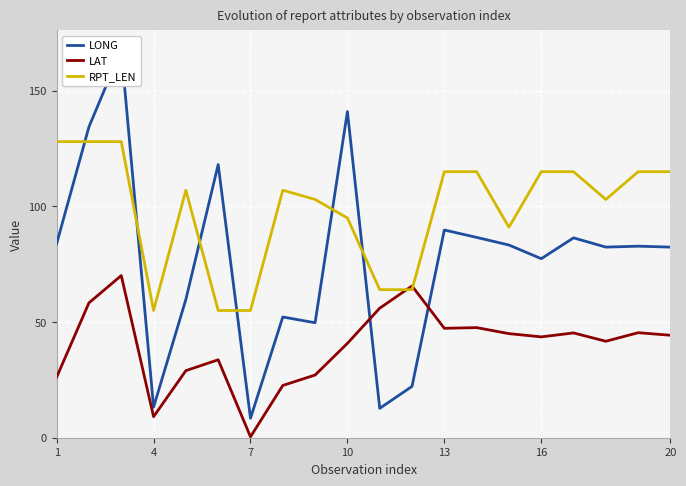

How many interior local valleys does the LAT series have?

5